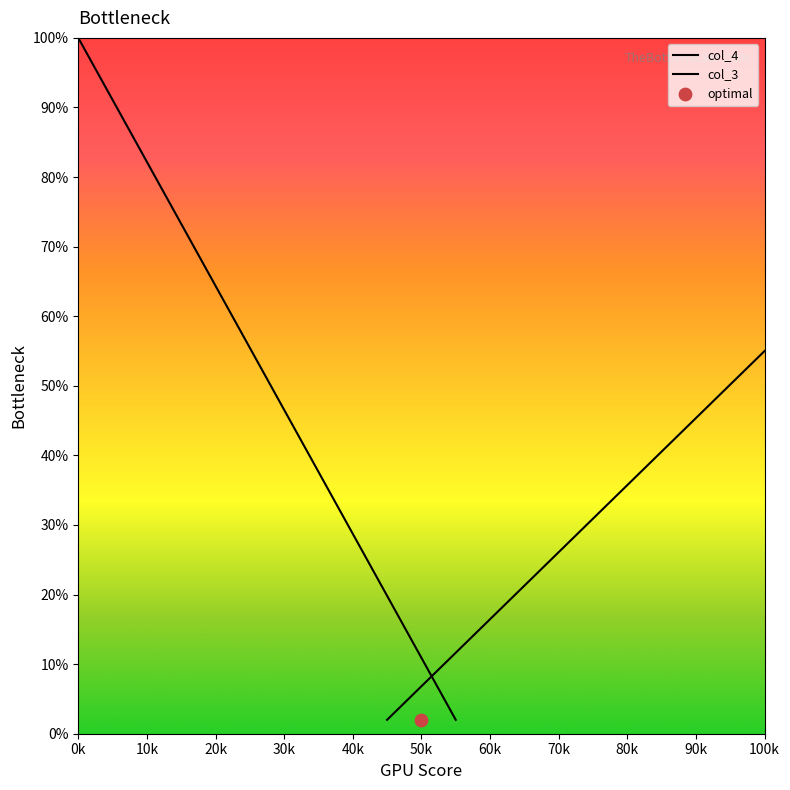

Which series reaches the minimum Y coordinate?

col_4